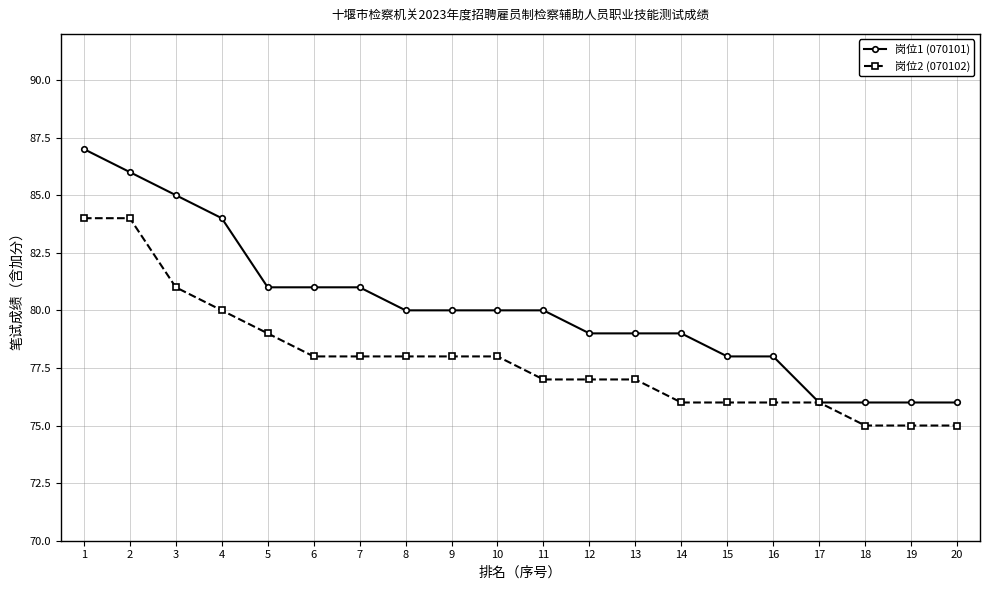

Does the chart have visible grid lines?

Yes